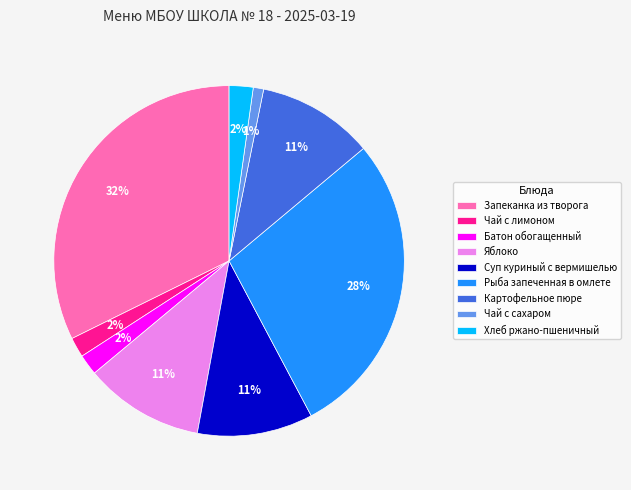

Between Хлеб ржано-пшеничный and Рыба запеченная в омлете, which is larger?

Рыба запеченная в омлете